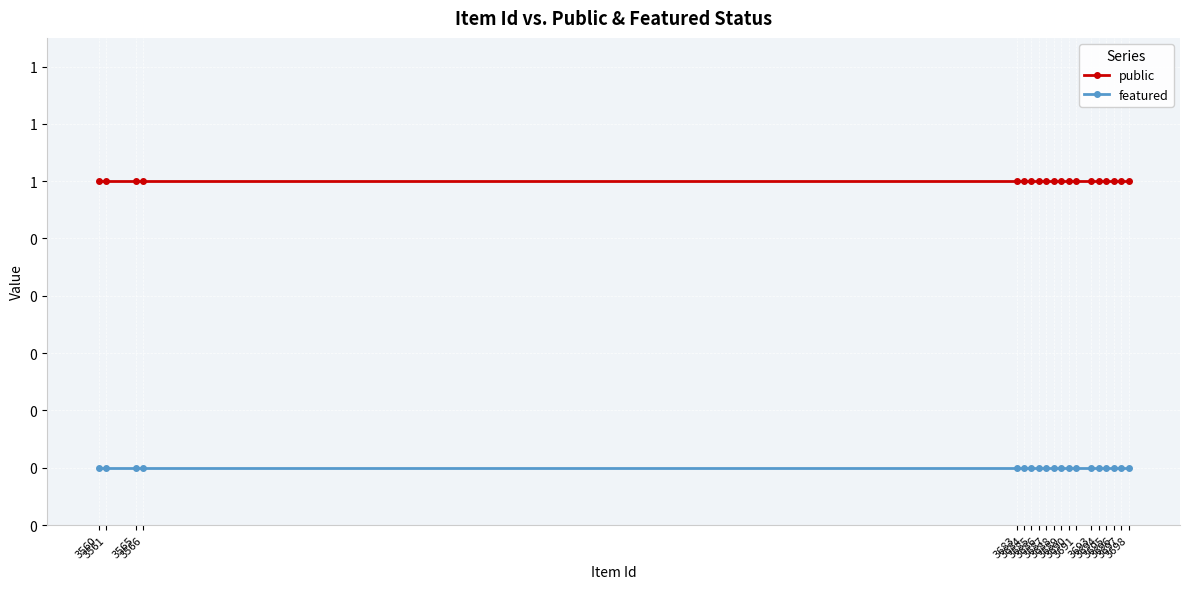

Between 3684 and 3683, which is larger?

3684